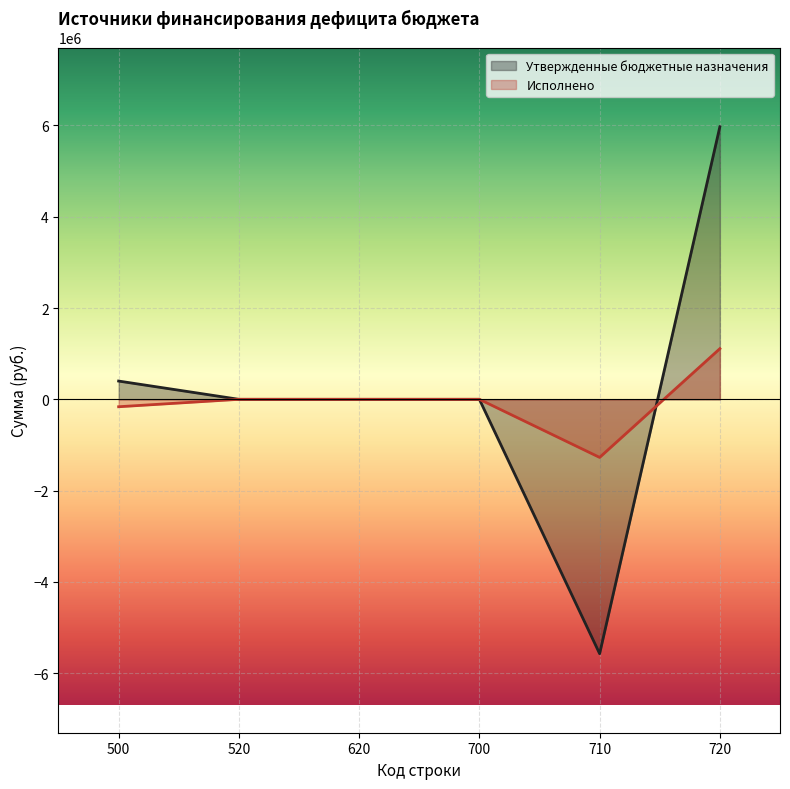

Which series changed the most between 710 and 720?

Утвержденные бюджетные назначения